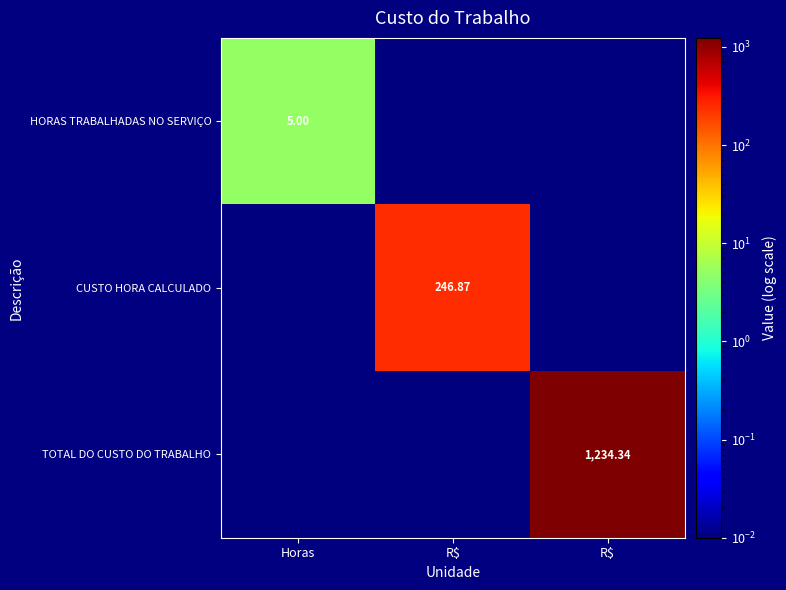

What is the greatest value displayed?

1234.3